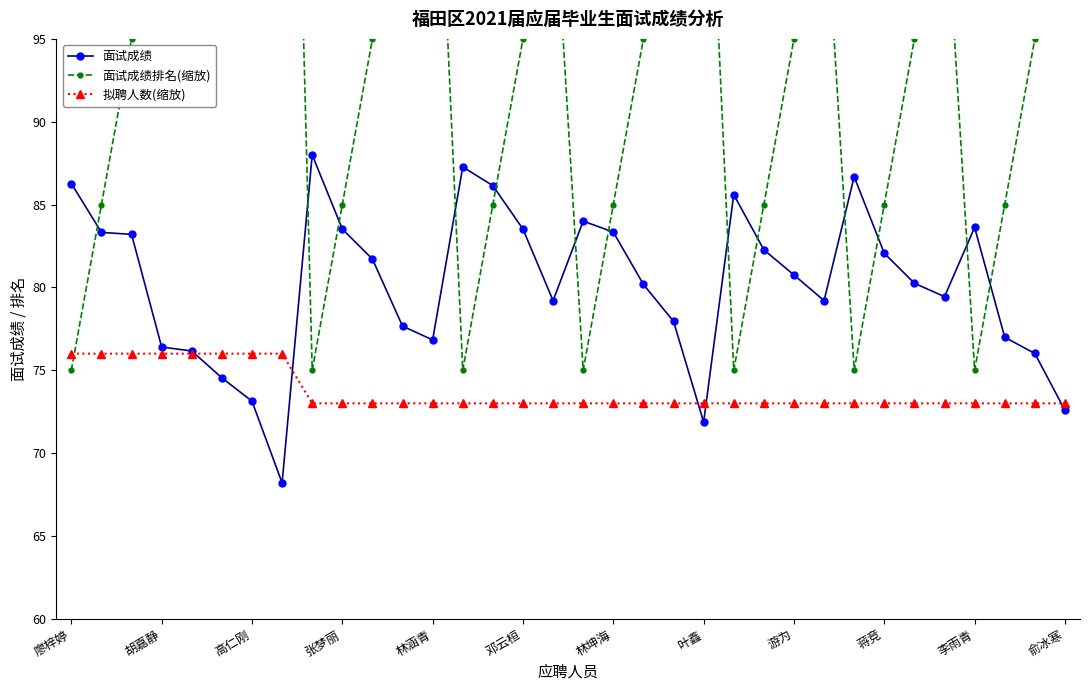

What is the lowest value of the 面试成绩 series?

68.2